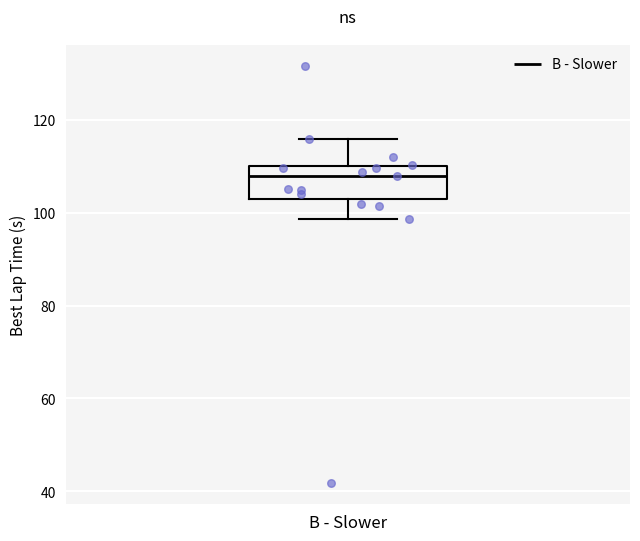

Transcribe this box plot: give where the median line is, the range the box spans, and where the two whiskers end, as read against the y-axis. The values are not printed on the chart, so give them approximately, as read against the axis.

median 108, box 102 to 110, whiskers 98 to 116